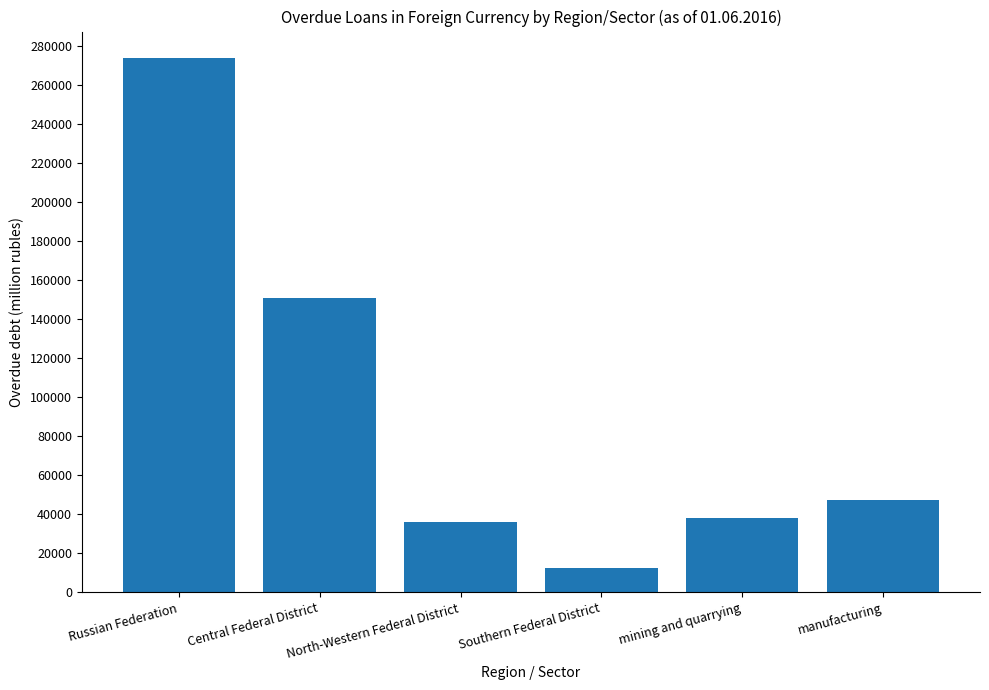

Where does the data first go above 47499?

Russian Federation